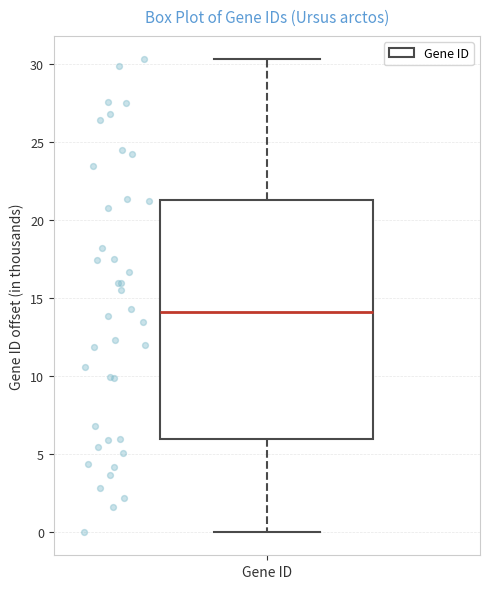

Where is the upper edge of the box for Gene ID on the y-axis? The values are not printed on the chart, so give them approximately, as read against the axis.

21.0